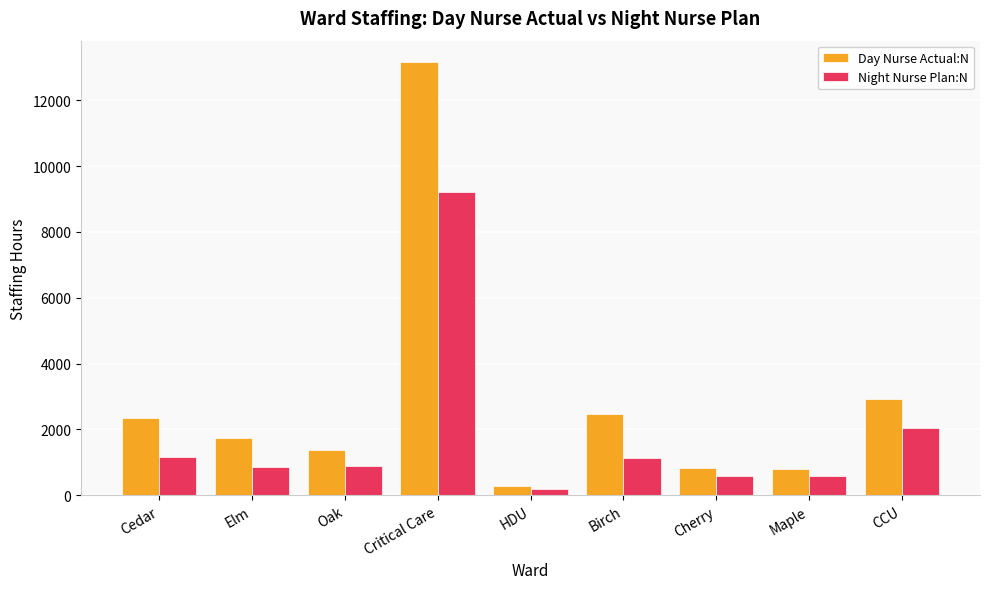

What is the minimum value for Day Nurse Actual:N?

285.0